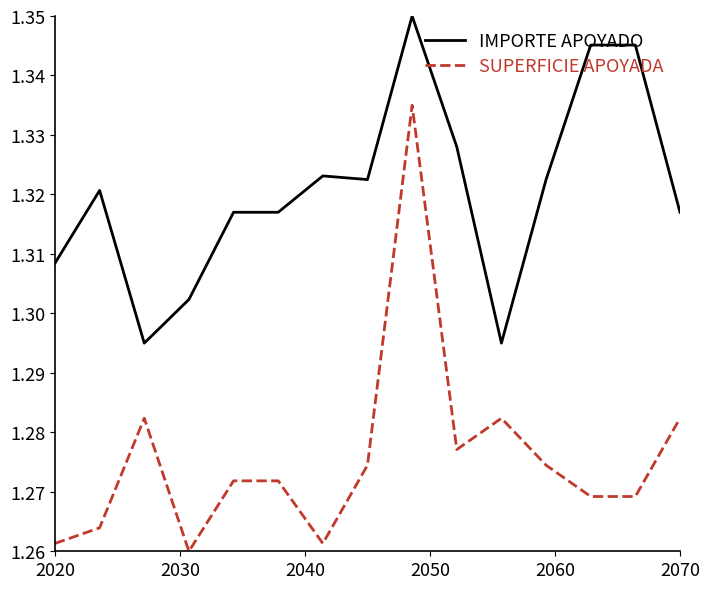

Does the chart display data point markers on the line(s)?

No